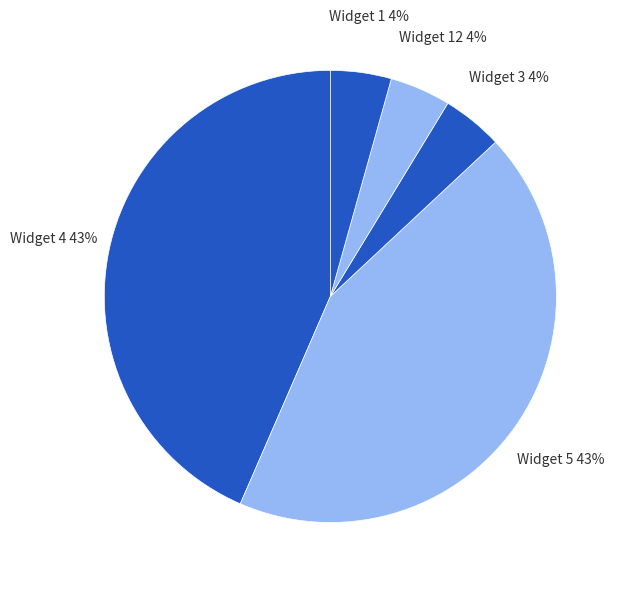

Between Widget 12 and Widget 4, which is larger?

Widget 4